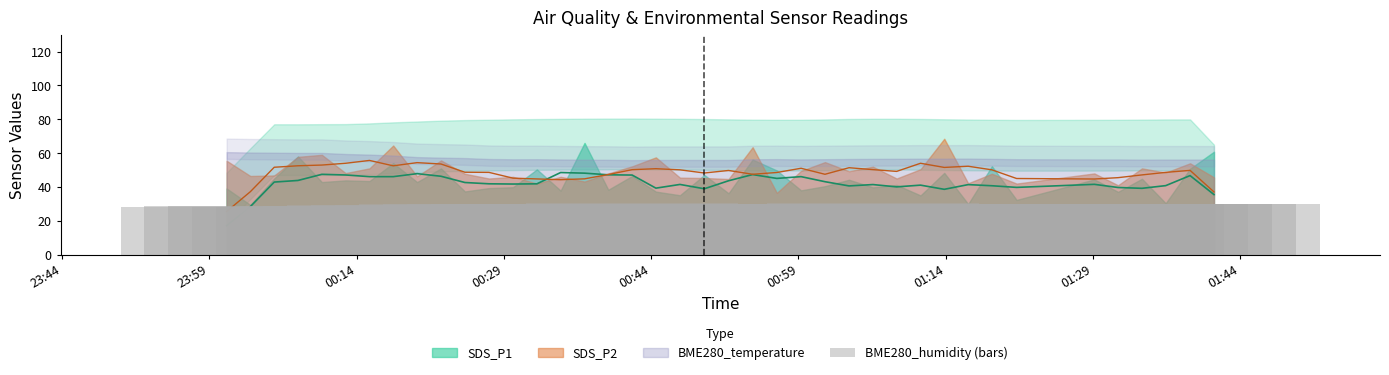

What is the smallest value displayed?

17.1